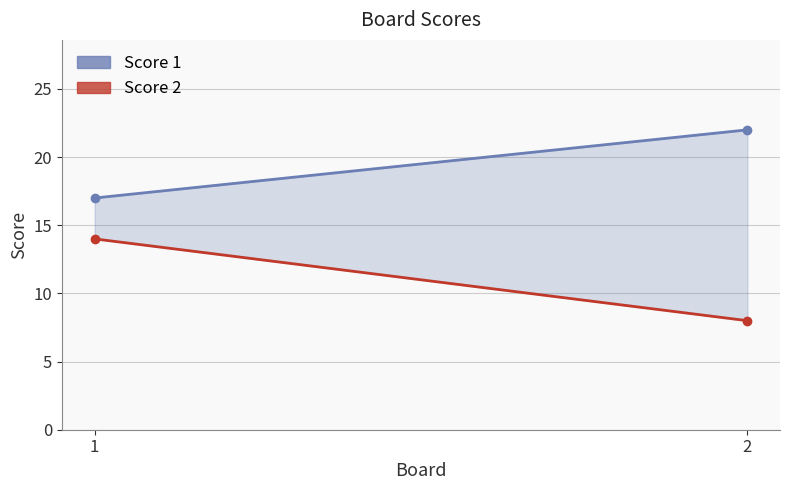

What is the value of the Score 2 point at the 2nd from the left?

8